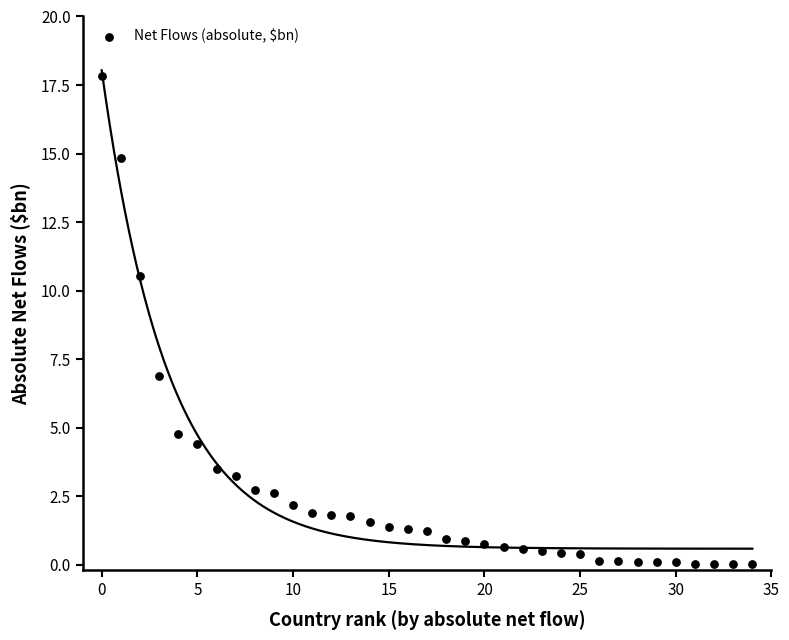

What Y value in the scatter plot is closest to 8?

6.9